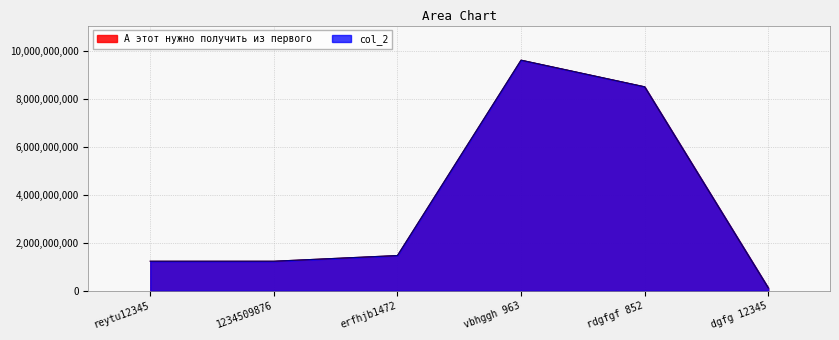

The value of А этот нужно получить из первого at 1234509876 is 824609390. True or false?

False